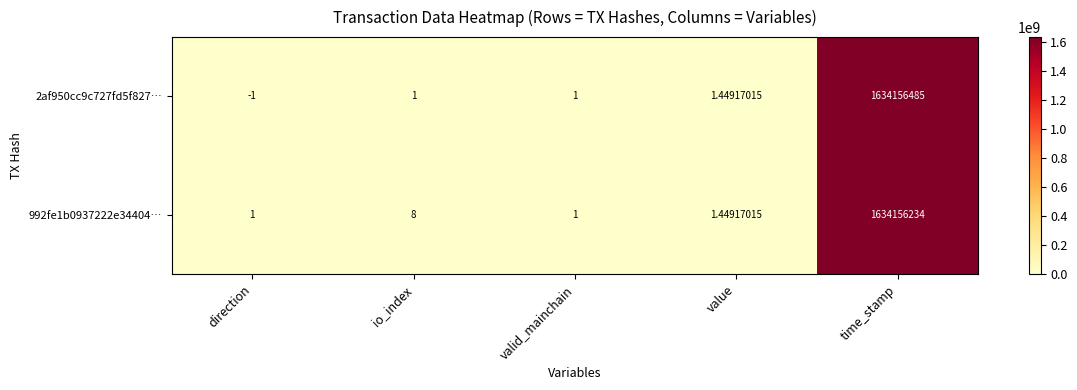

How many positive values does the 2af950cc9c727fd5f827… series have?

4